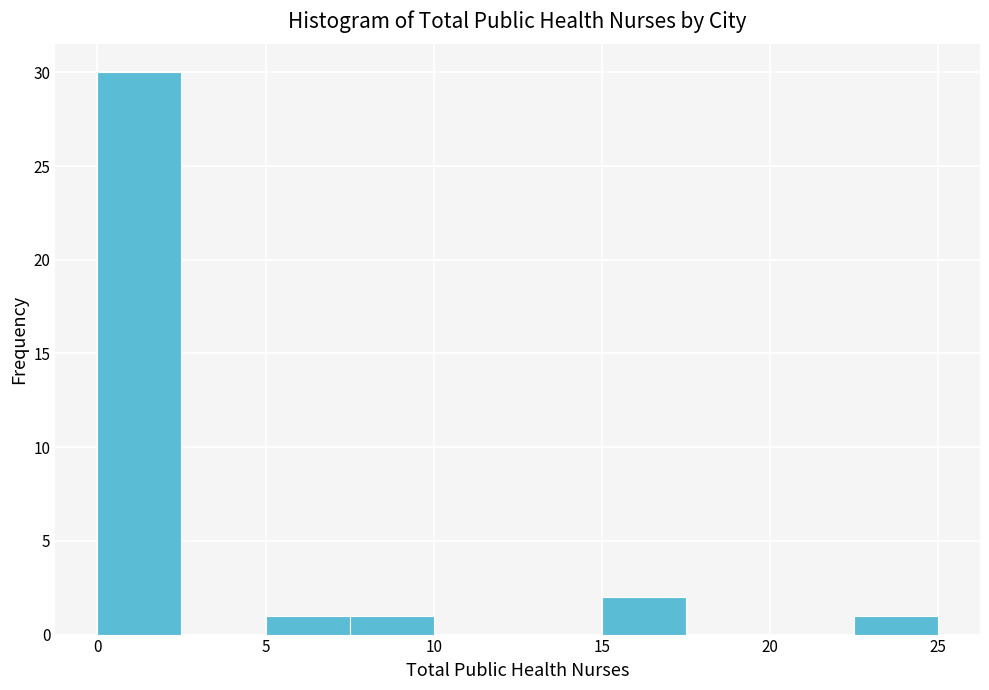

Reading left to right, list every bar in this chart as the range it spans on the x-axis followed by its height. The values are not printed on the chart, so give them approximately, as read against the axis.

0.0 to 2.5: 30
2.5 to 5.0: 0
5.0 to 7.5: 1
7.5 to 10.0: 1
10.0 to 12.5: 0
12.5 to 15.0: 0
15.0 to 17.5: 2
17.5 to 20.0: 0
20.0 to 22.5: 0
22.5 to 25.0: 1